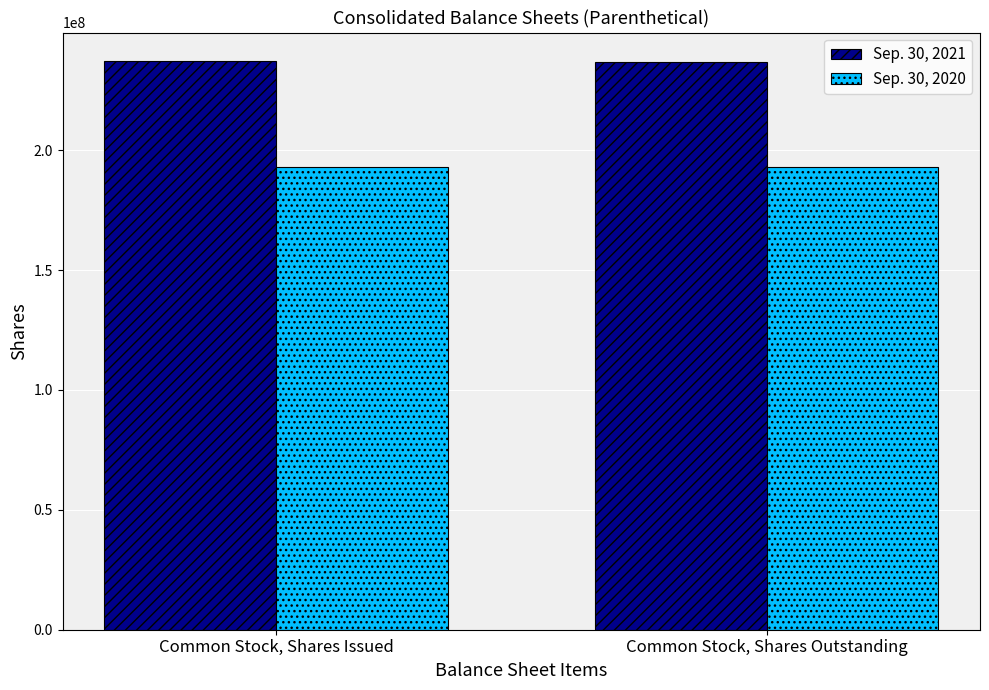

What is the value of the Sep. 30, 2021 bar at the 2nd from the left?

236719770